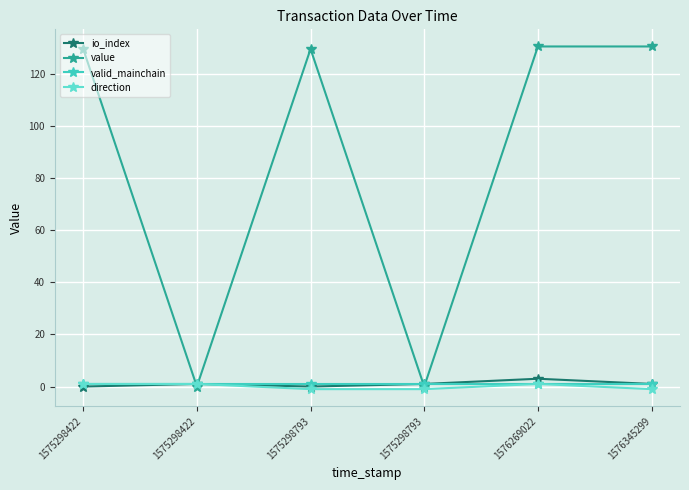

What are all the series names shown in the legend?

io_index, value, valid_mainchain, direction